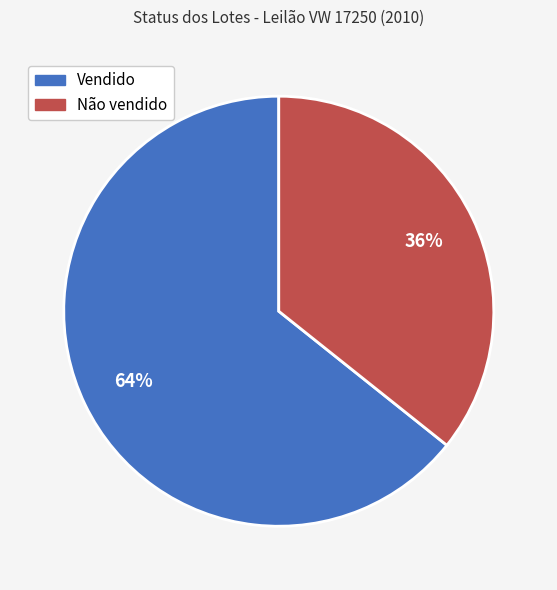

True or false: Vendido accounts for 78% of the total.

False